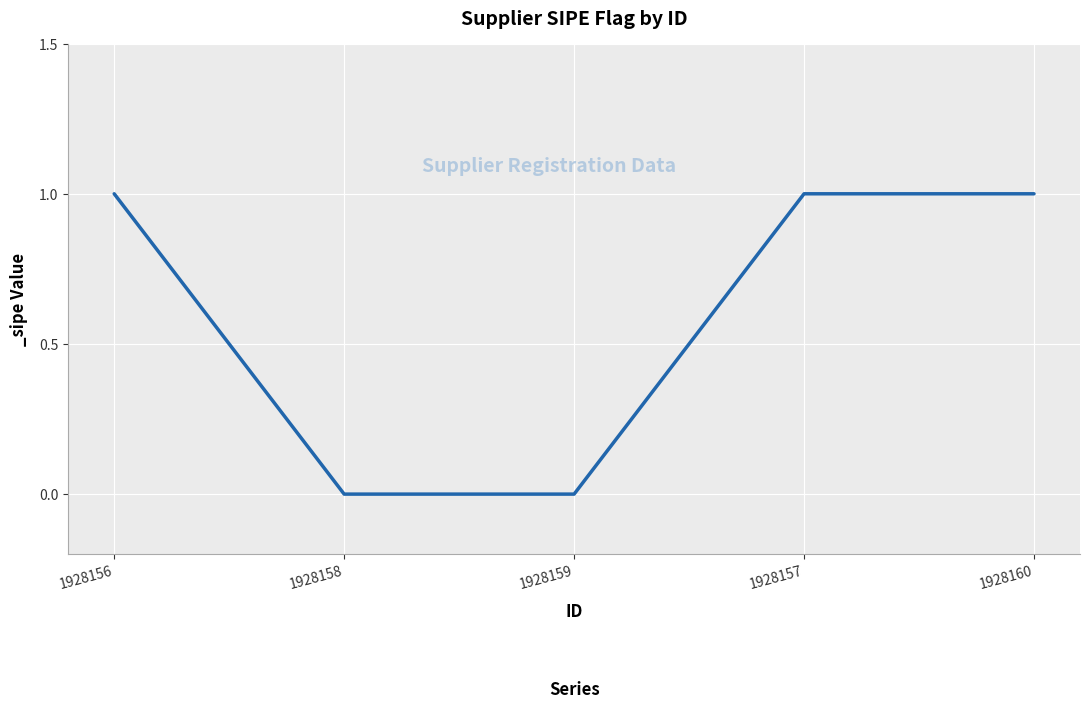

What position from the right is 1928159?

3